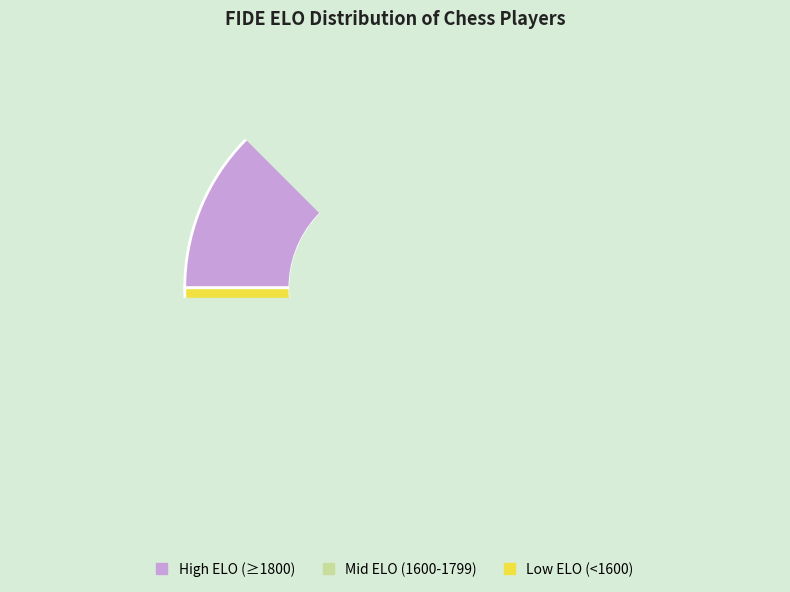

True or false: High ELO (≥1800) accounts for 23% of the total.

True